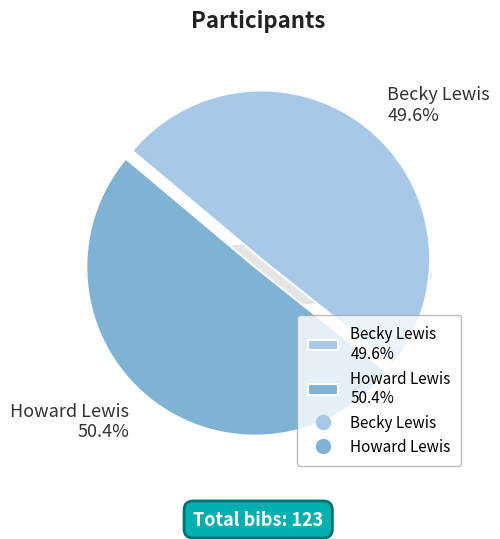

What percentage is the Becky Lewis slice, to the nearest percent?

50%